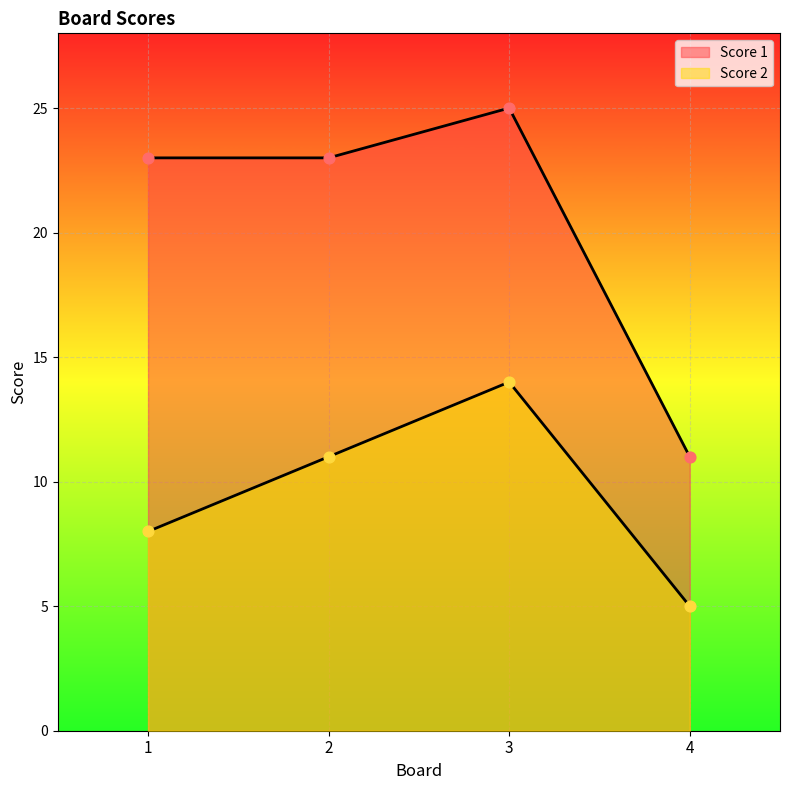

What is the total value across all series at 4?

16